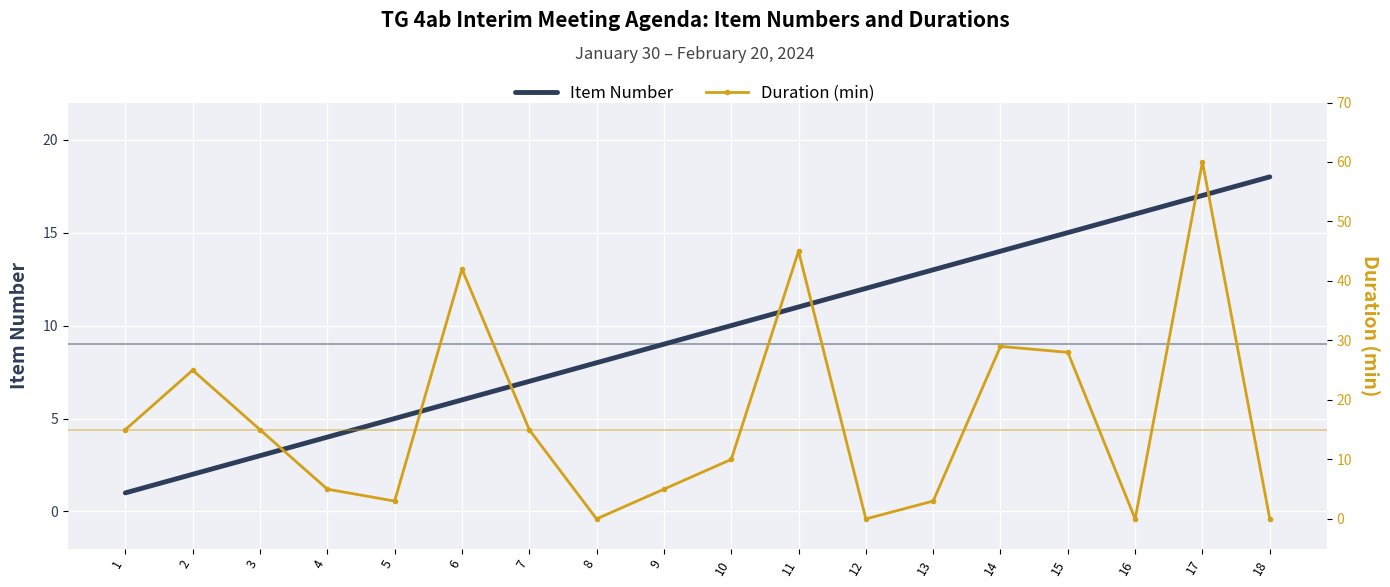

What is the difference between the maximum and minimum values in the Duration (min) series?

60